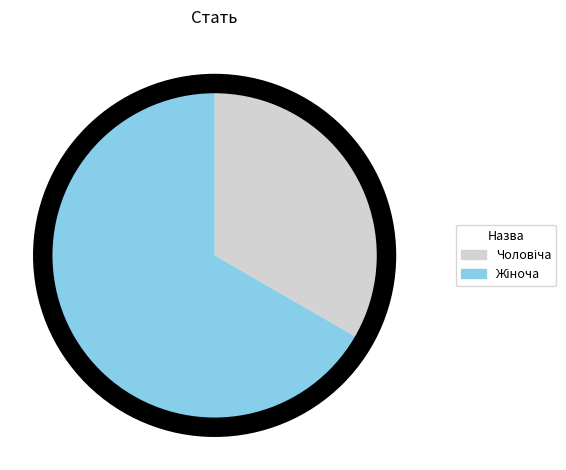

Does any single category account for the majority?

Yes